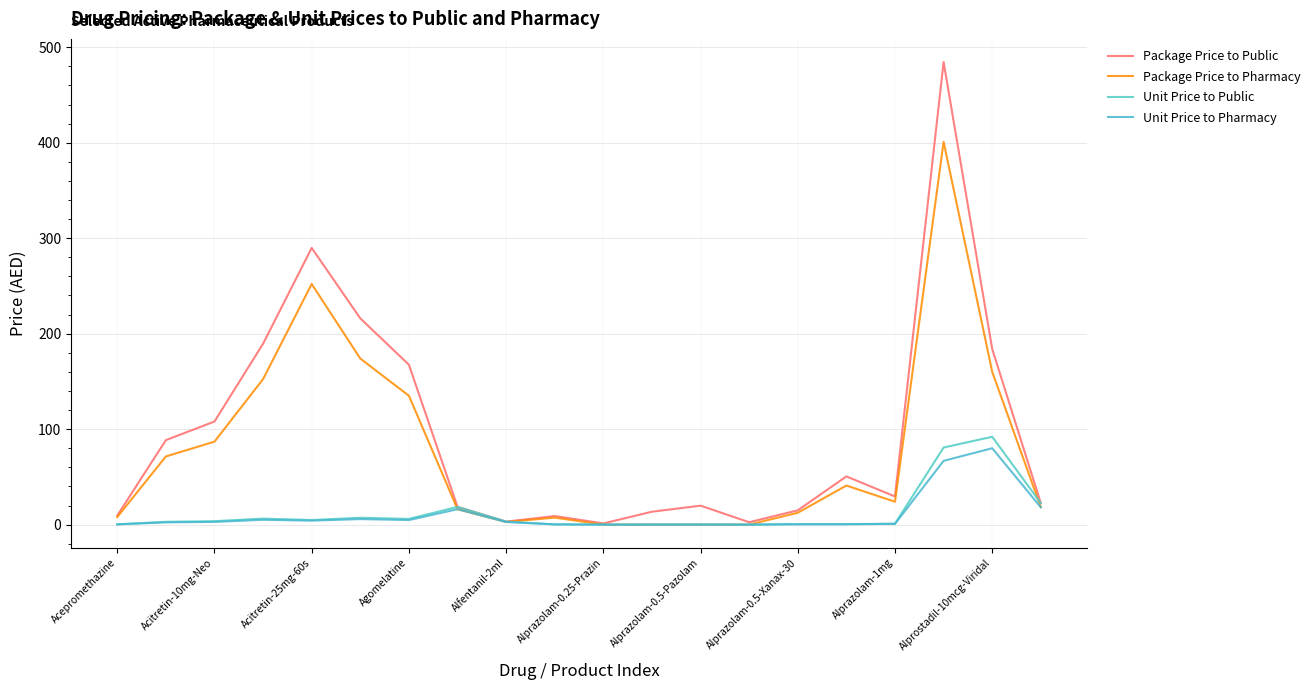

How many categories are shown in the chart?

20